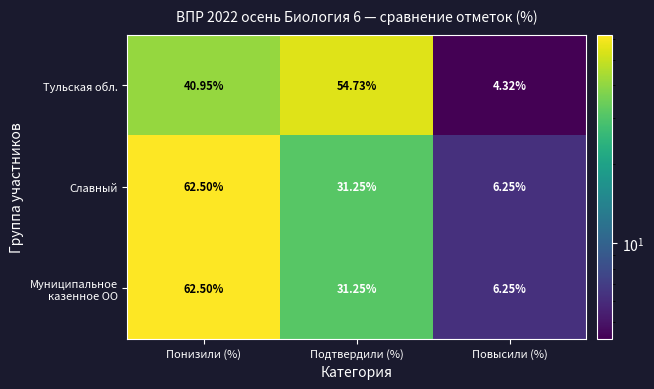

At which category does the chart reach its minimum across all series?

Повысили (%)